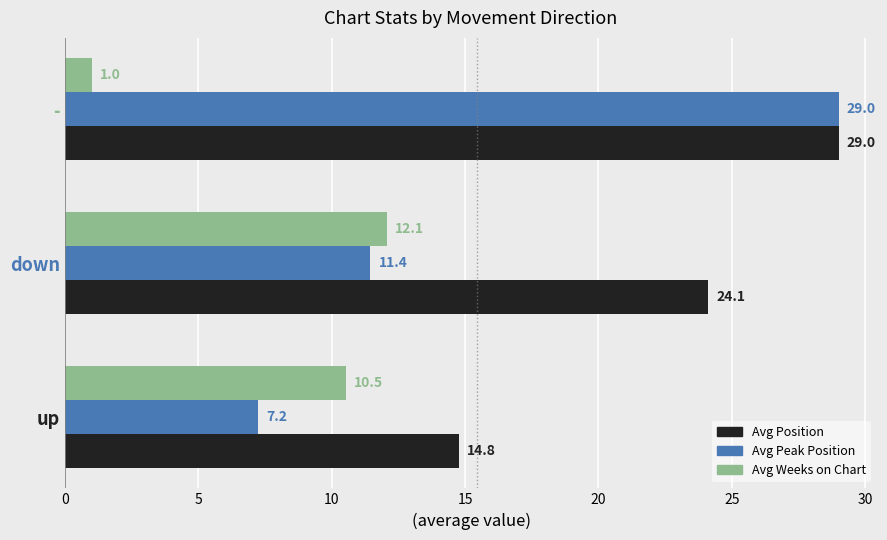

What is the difference between the Avg Peak Position values at up and -?

21.8